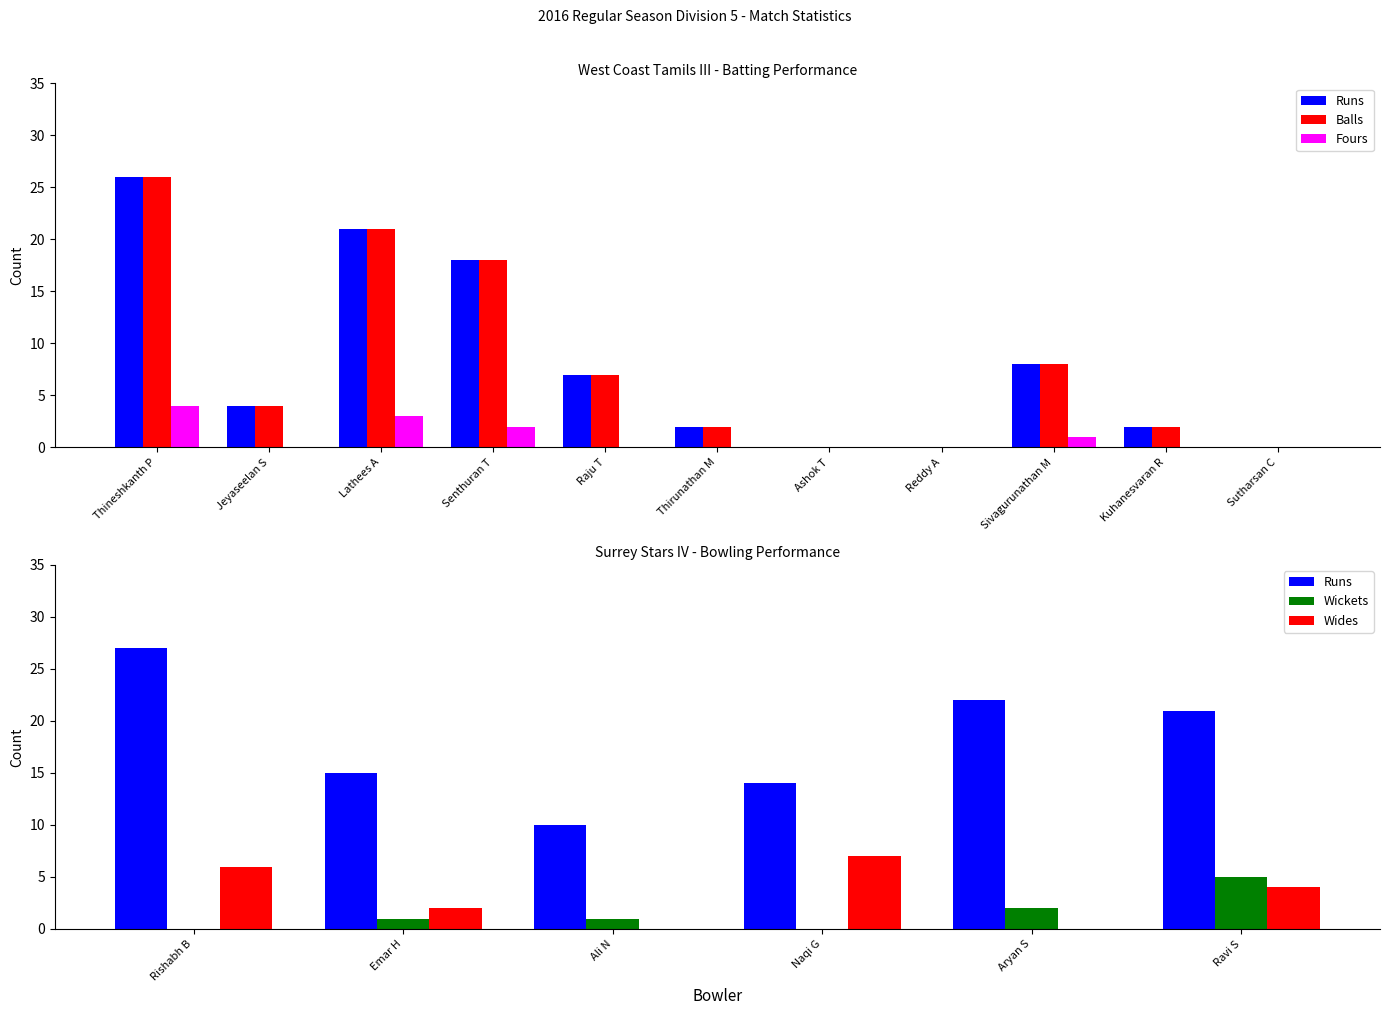

At how many categories does at least one series exceed 24?

1